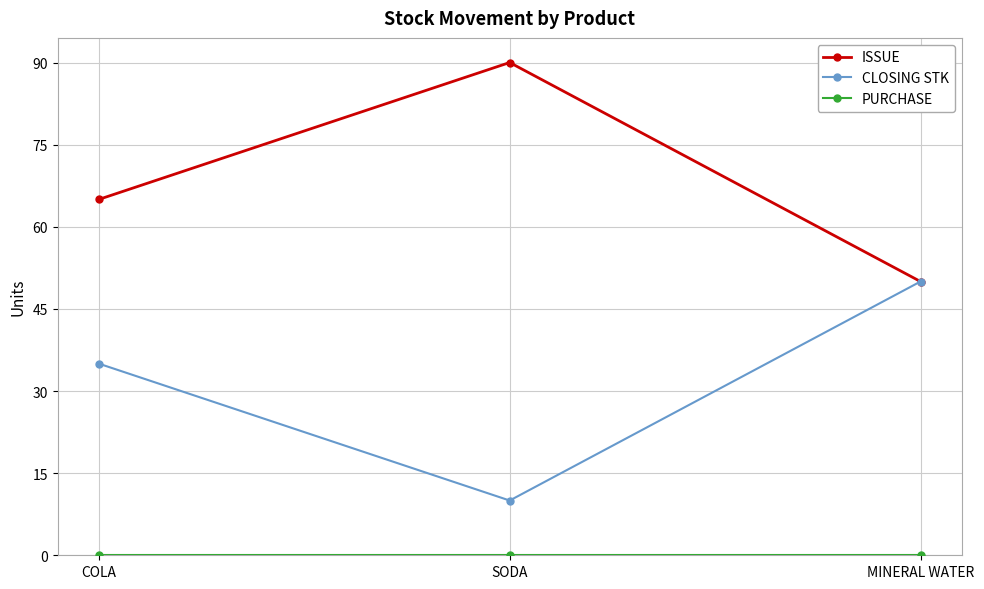

Where is ISSUE nearest to the value 70?

COLA